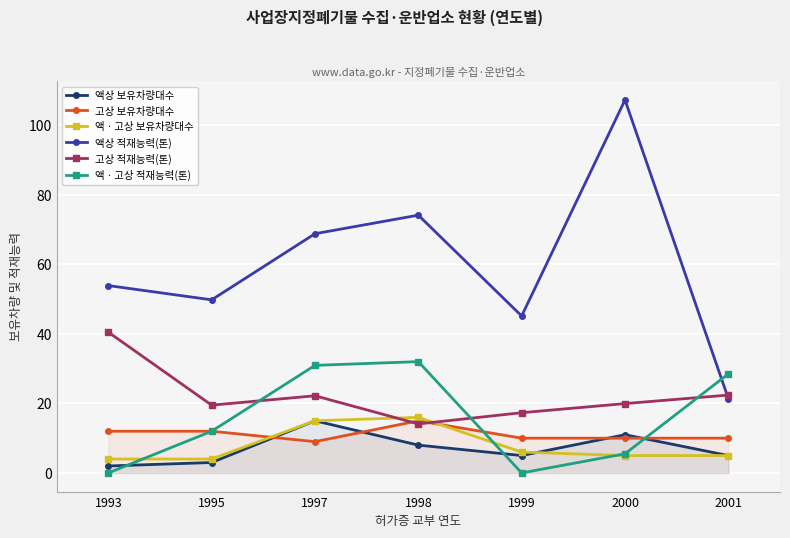

List the series in order of their peak value, highest first.

액상 적재능력(톤), 고상 적재능력(톤), 액ㆍ고상 적재능력(톤), 액ㆍ고상 보유차량대수, 액상 보유차량대수, 고상 보유차량대수